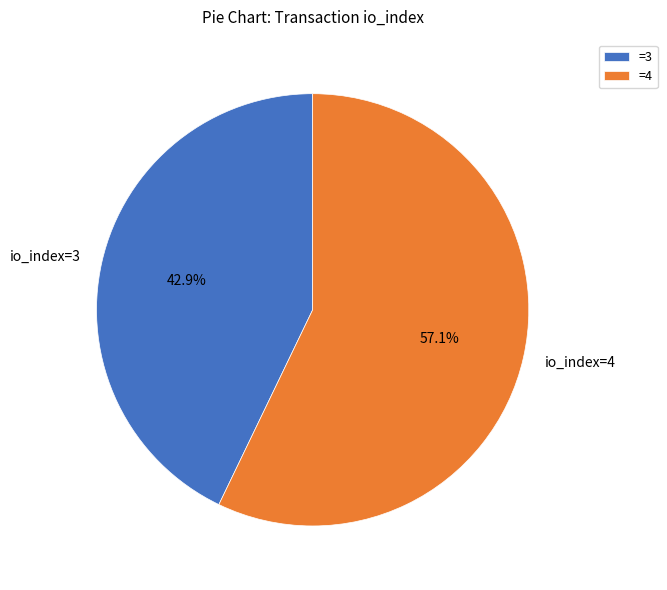

How many segments does this pie chart have?

2